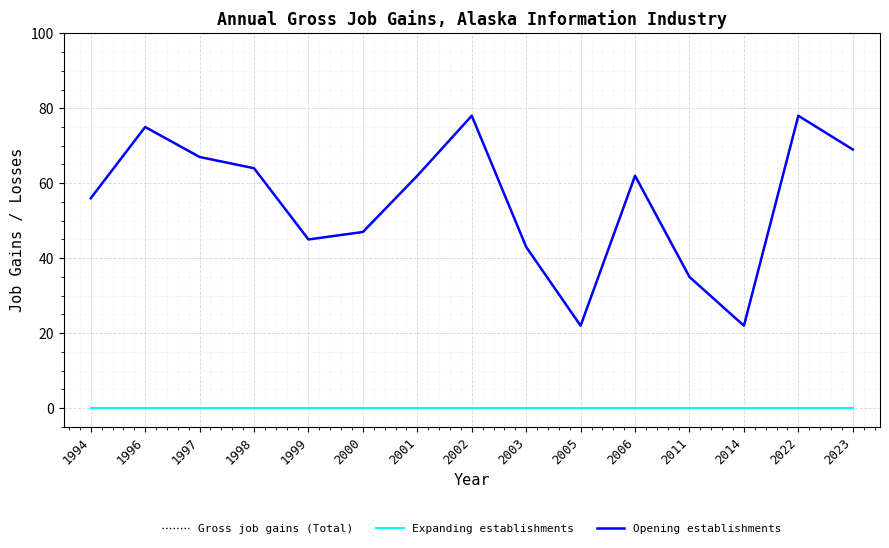

Reading left to right, extract all data points from this chart.

Gross job gains (Total): 56	75	67	64	45	47	62	78	43	22	62	35	22	78	69
Expanding establishments: 0	0	0	0	0	0	0	0	0	0	0	0	0	0	0
Opening establishments: 56	75	67	64	45	47	62	78	43	22	62	35	22	78	69